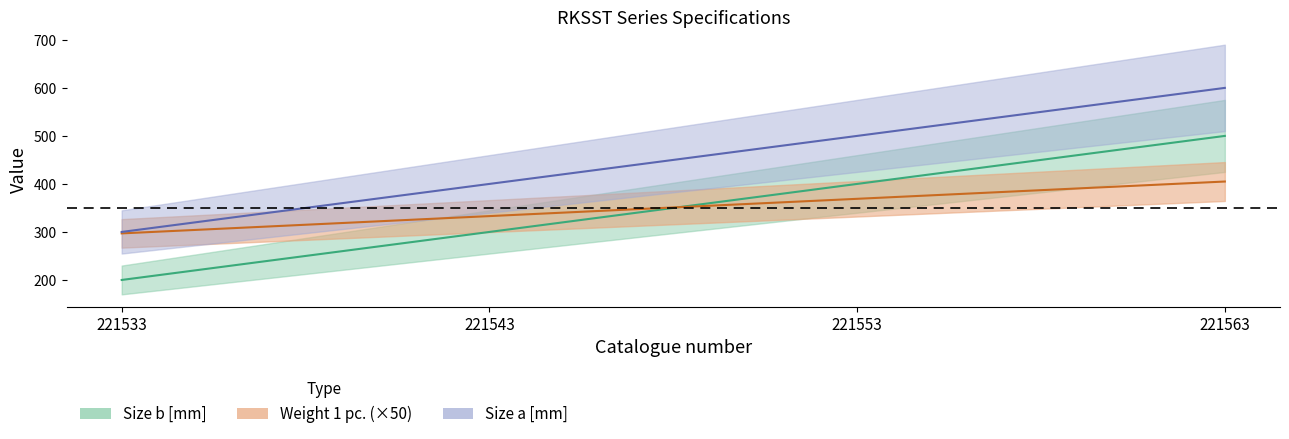

The Size a [mm] series shows 226 at 221553. True or false?

False